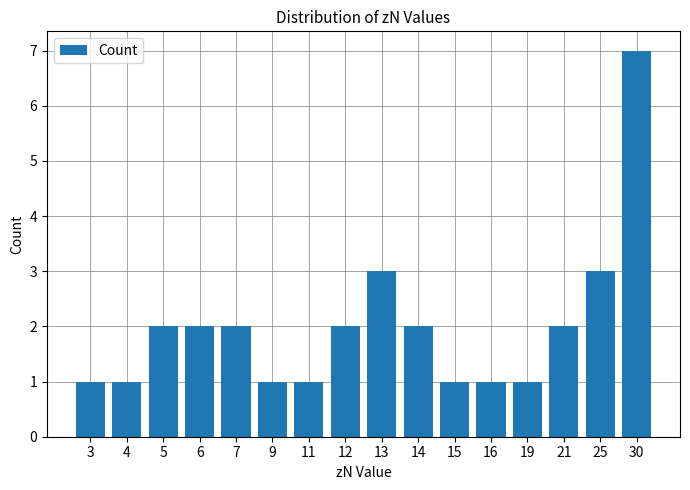

What is the value of the 11th bar from the left?

1